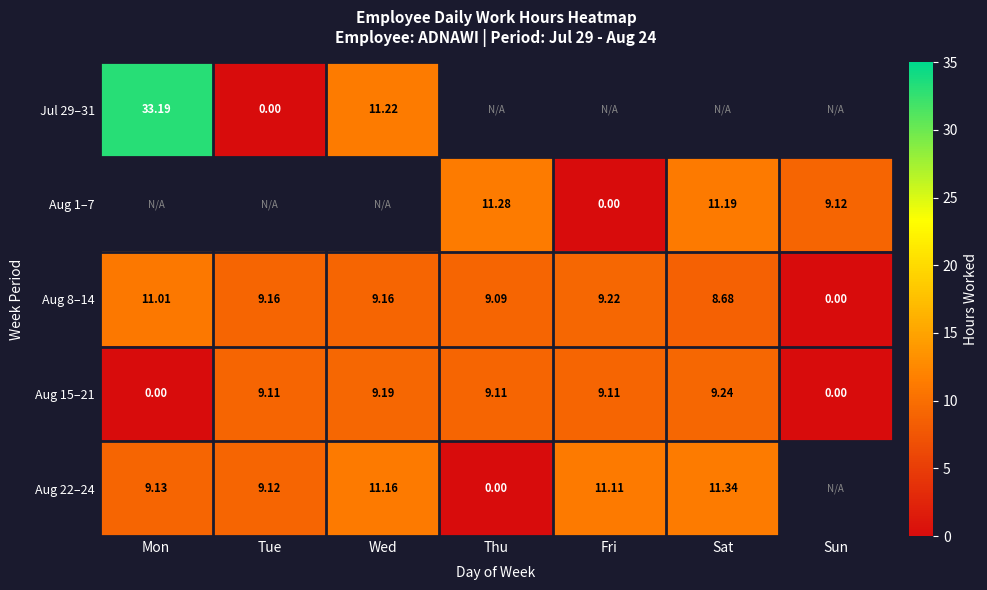

Which category has the highest value in the Aug 15–21 series?

Sat